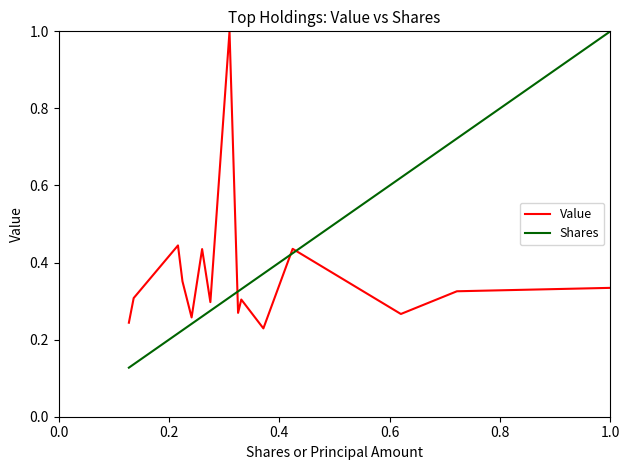

What is the greatest value displayed?

1.0